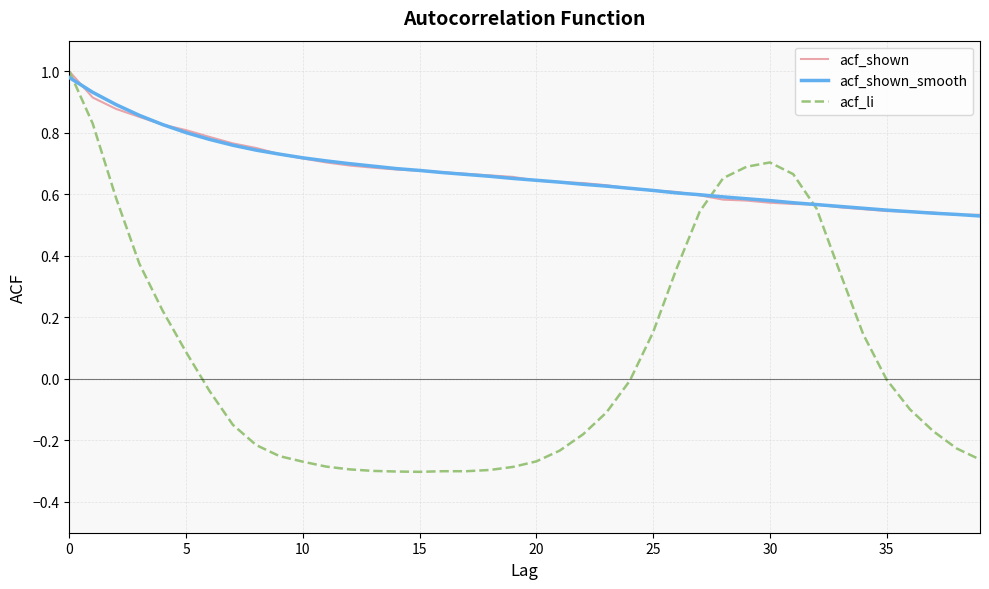

Which series has the largest range (max minus min)?

acf_li